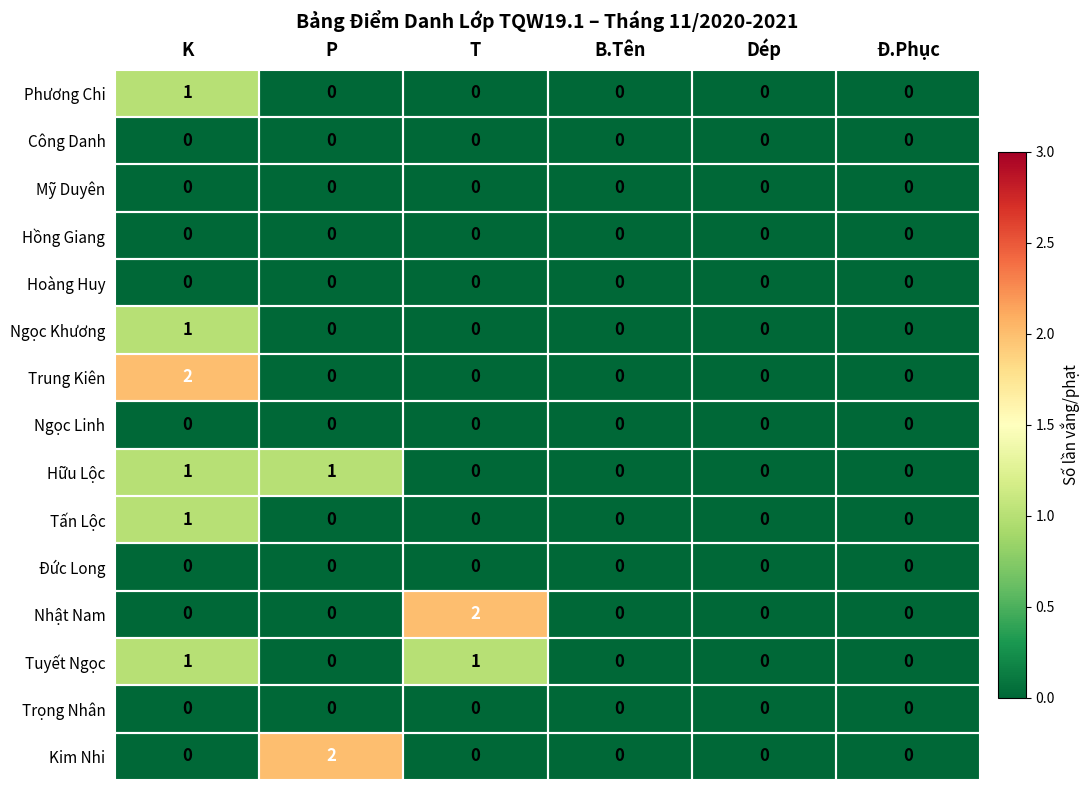

What is the total value across all series at T?

3